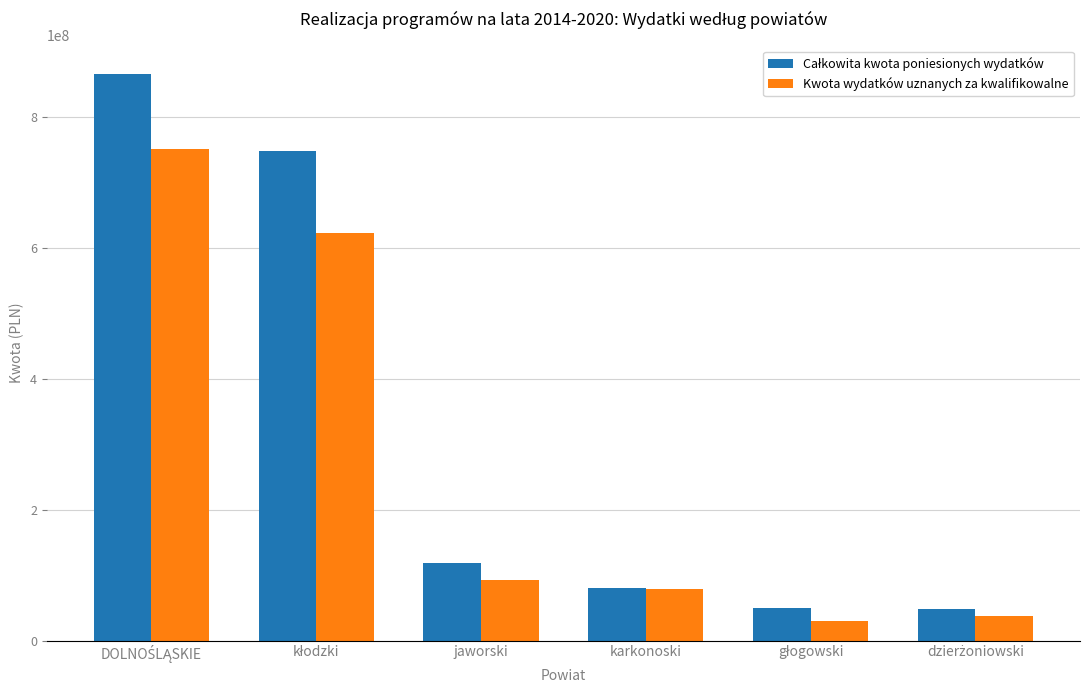

What is the highest value of the Kwota wydatków uznanych za kwalifikowalne series?

751286364.8